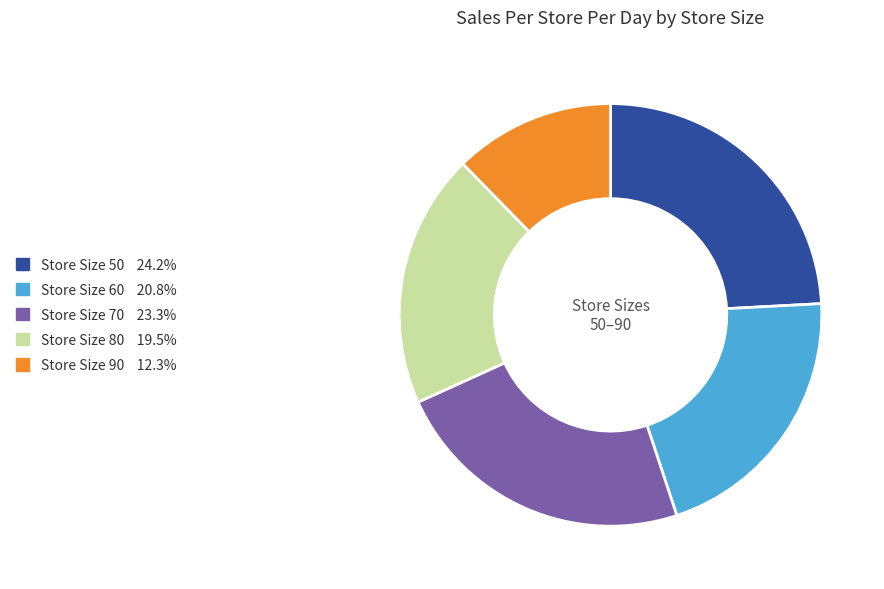

Is there a majority slice in this chart?

No